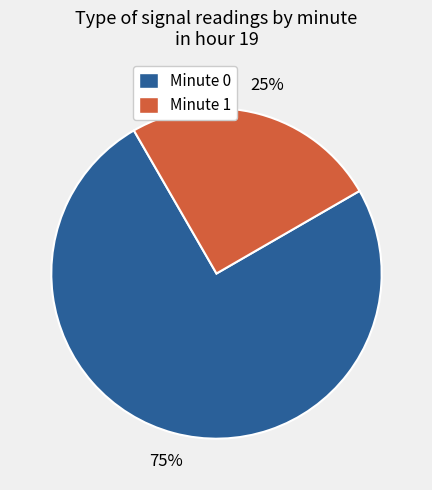

To the nearest percent, what portion does Minute 1 represent?

25%